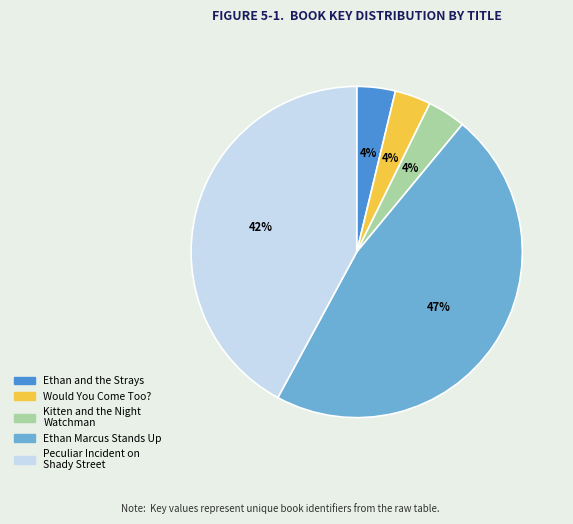

Which slice is the largest?

Ethan Marcus Stands Up